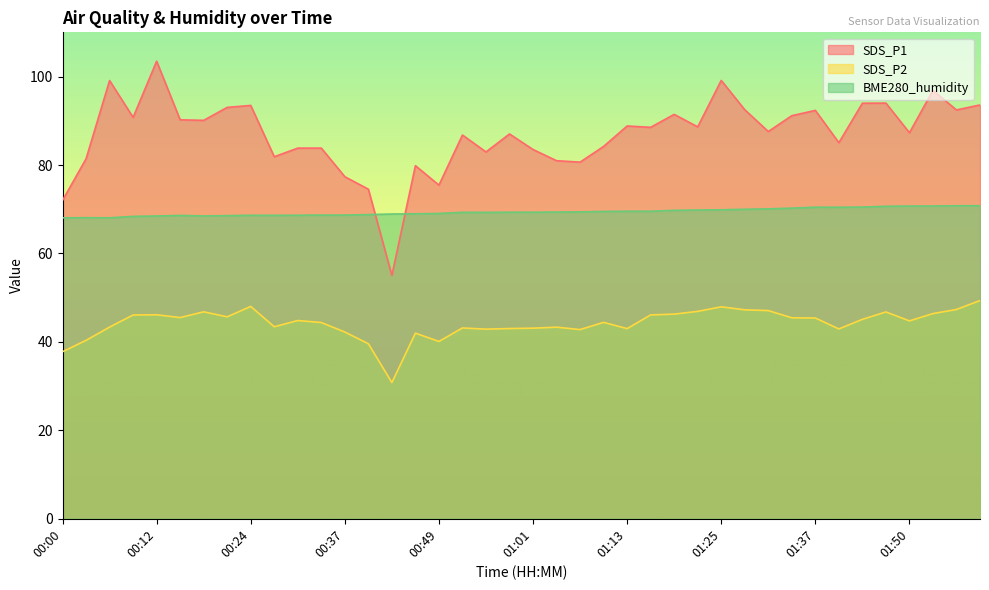

What is the difference between the maximum and minimum values in the SDS_P2 series?

18.6